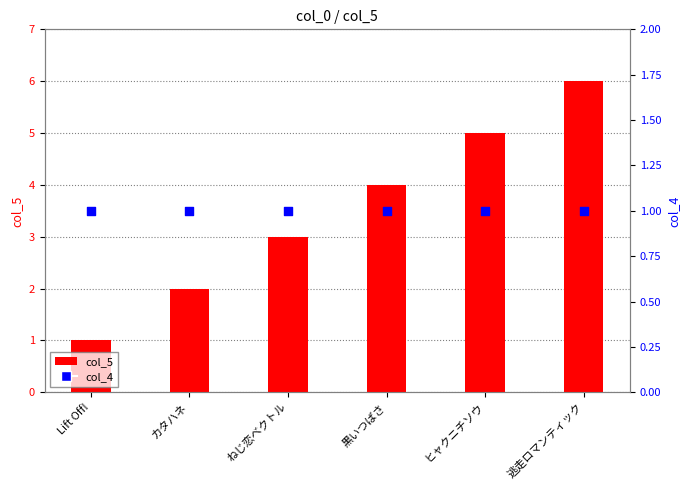

Is the value of col_5 at ヒャクニチソウ greater than the value of col_4 at ねじ恋ベクトル?

Yes